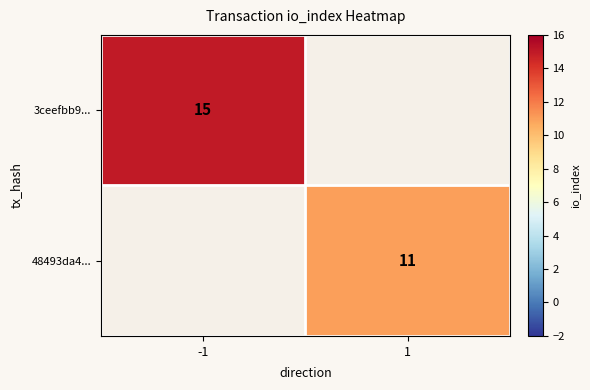

What is the greatest value displayed?

15.0